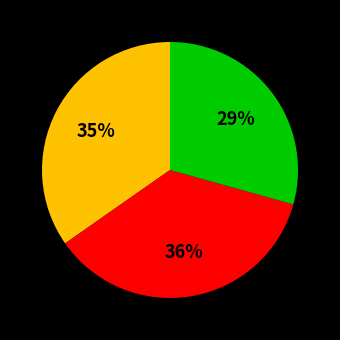

Is there a majority slice in this chart?

No